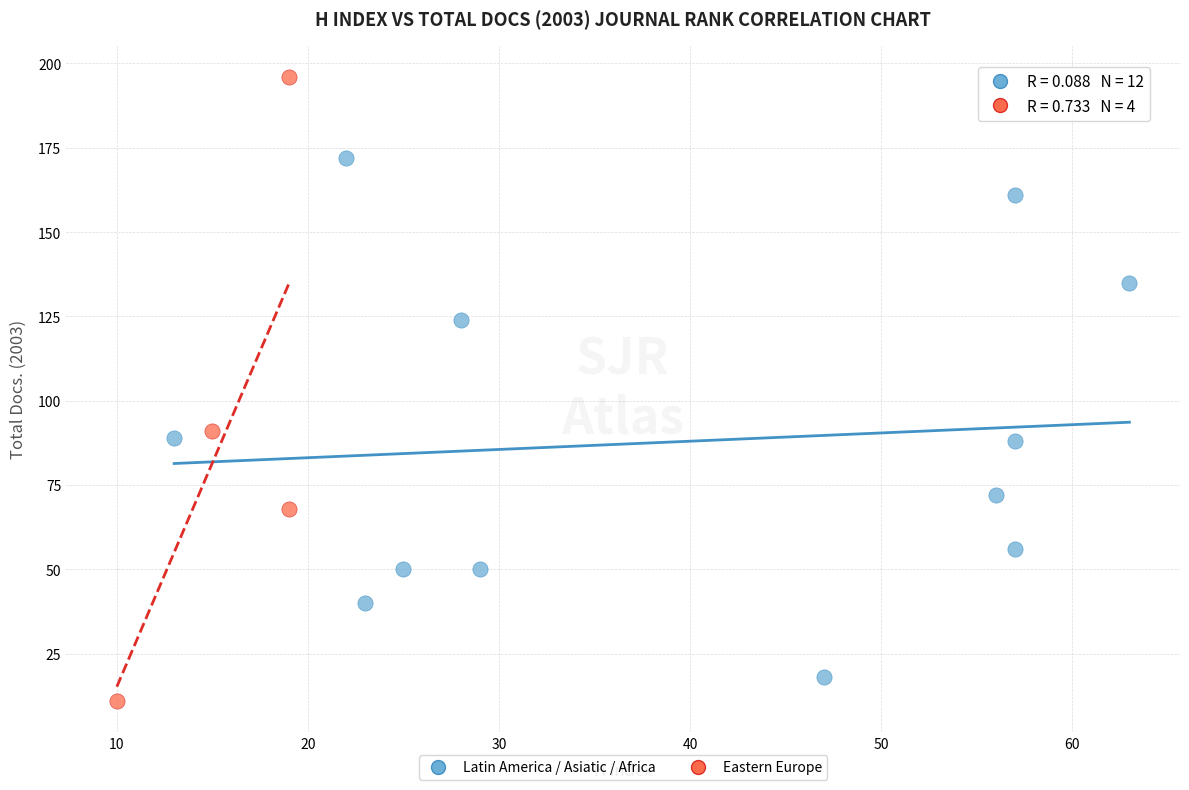

Which series has the widest spread of Y values?

Eastern Europe